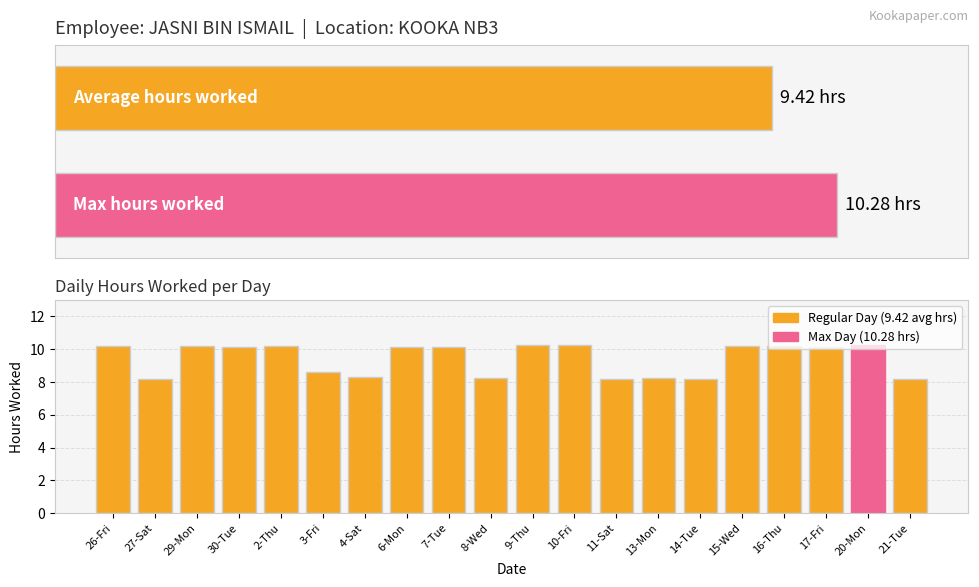

List the labels in order of value, largest first.

20-Mon, 9-Thu, 10-Fri, 26-Fri, 29-Mon, 16-Thu, 2-Thu, 15-Wed, 30-Tue, 6-Mon, 17-Fri, 7-Tue, 3-Fri, 4-Sat, 13-Mon, 8-Wed, 14-Tue, 21-Tue, 27-Sat, 11-Sat